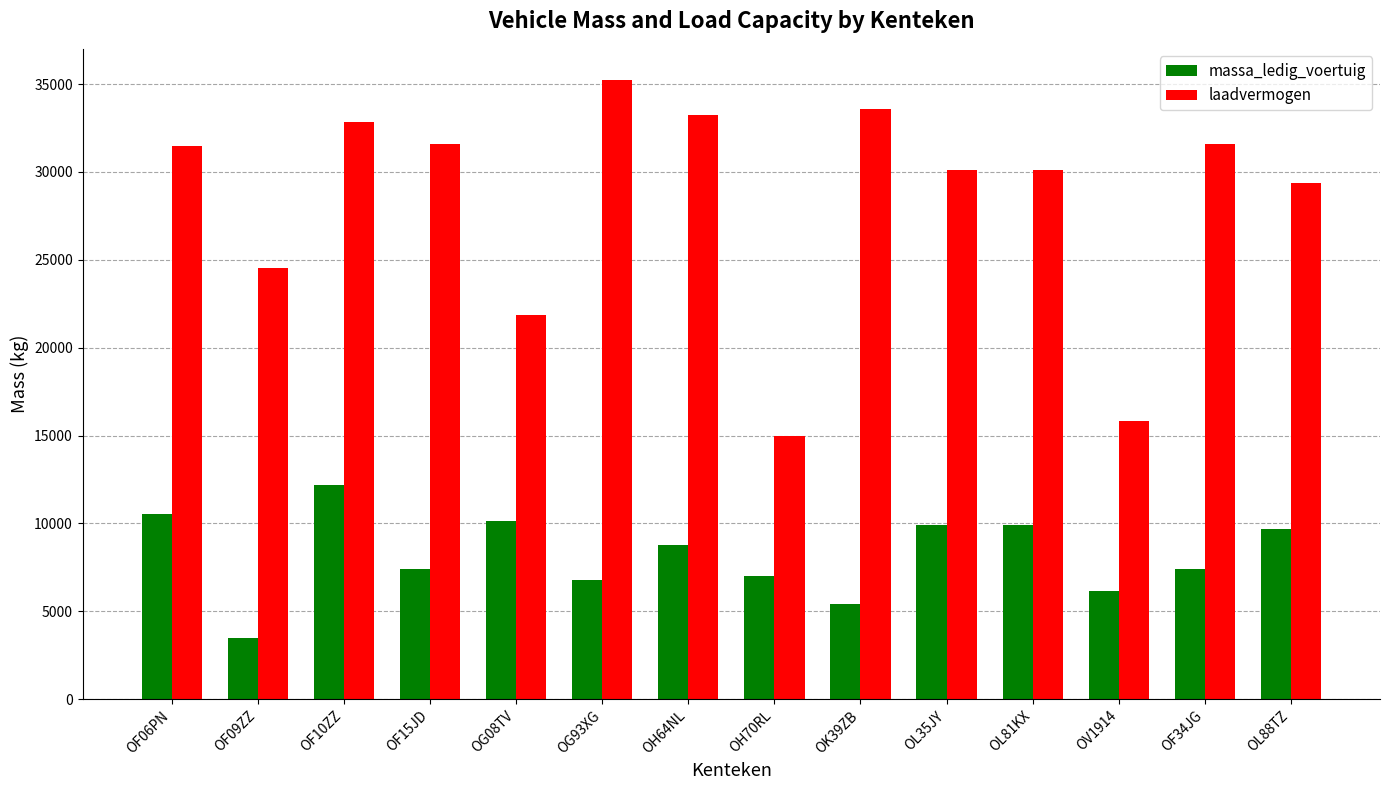

What position from the right is OH70RL?

7